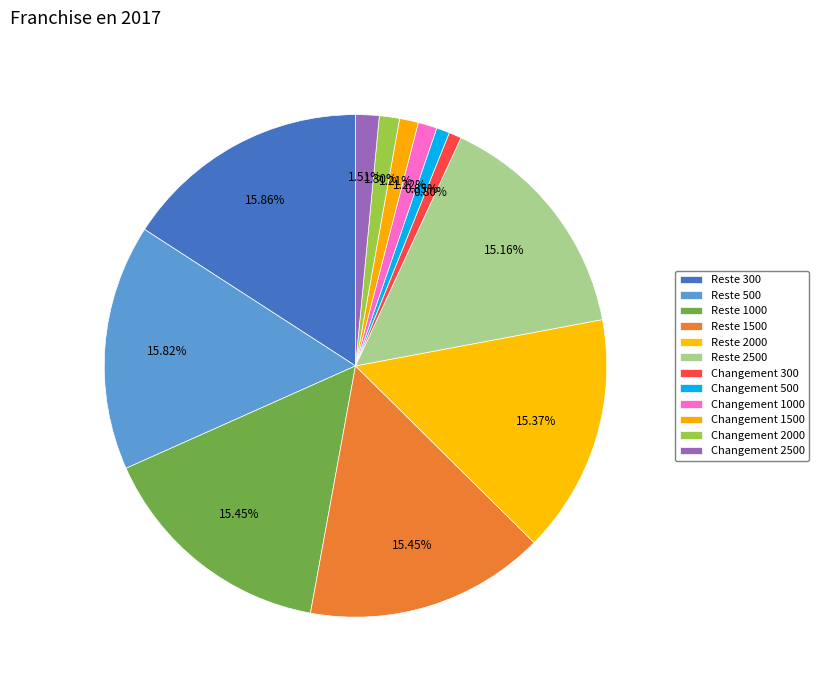

Count the number of slices in the pie.

12